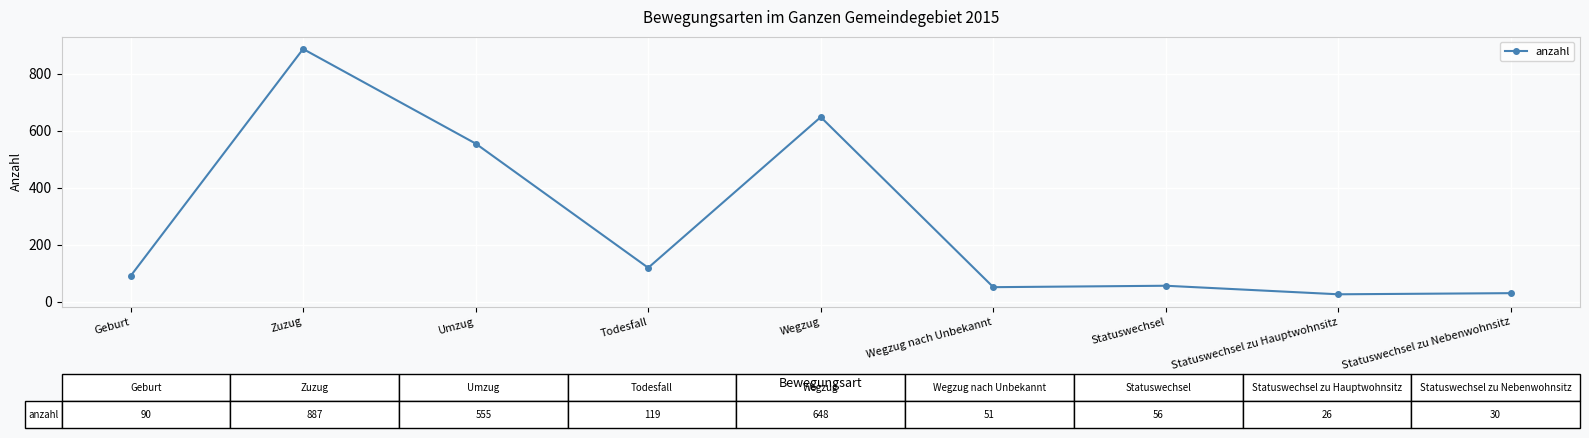

How many lines are shown in the chart?

1